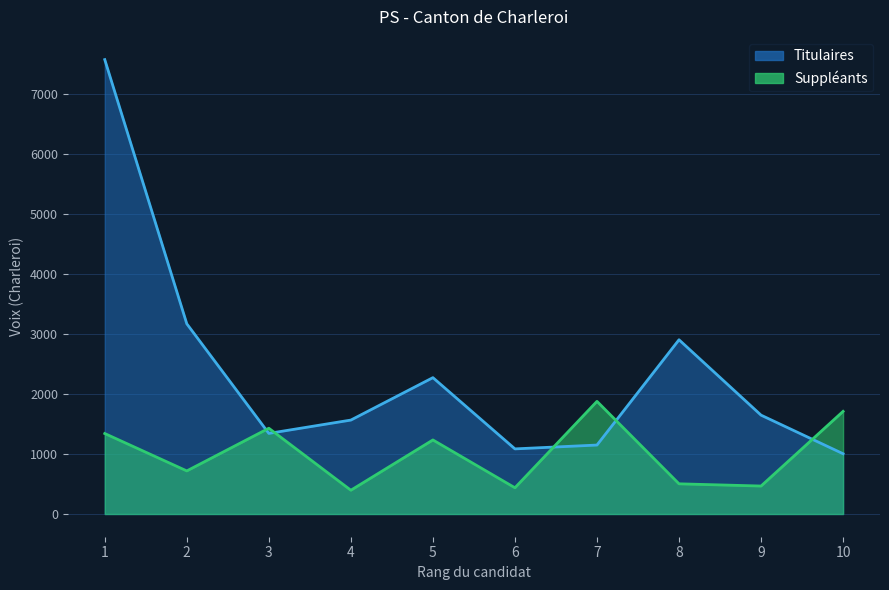

What are all the series names shown in the legend?

Titulaires, Suppléants